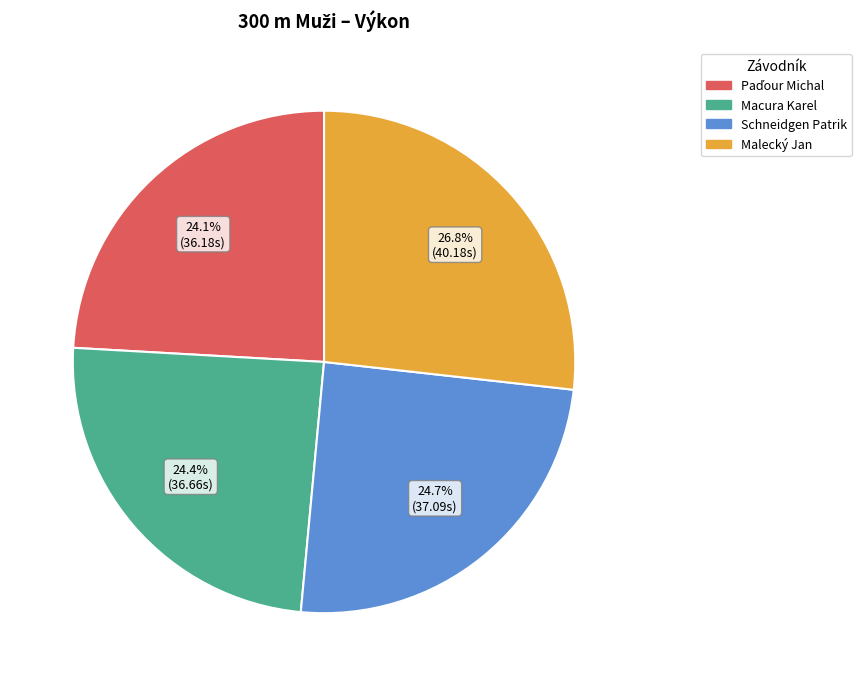

What portion of the pie excludes Malecký Jan?

73.2%